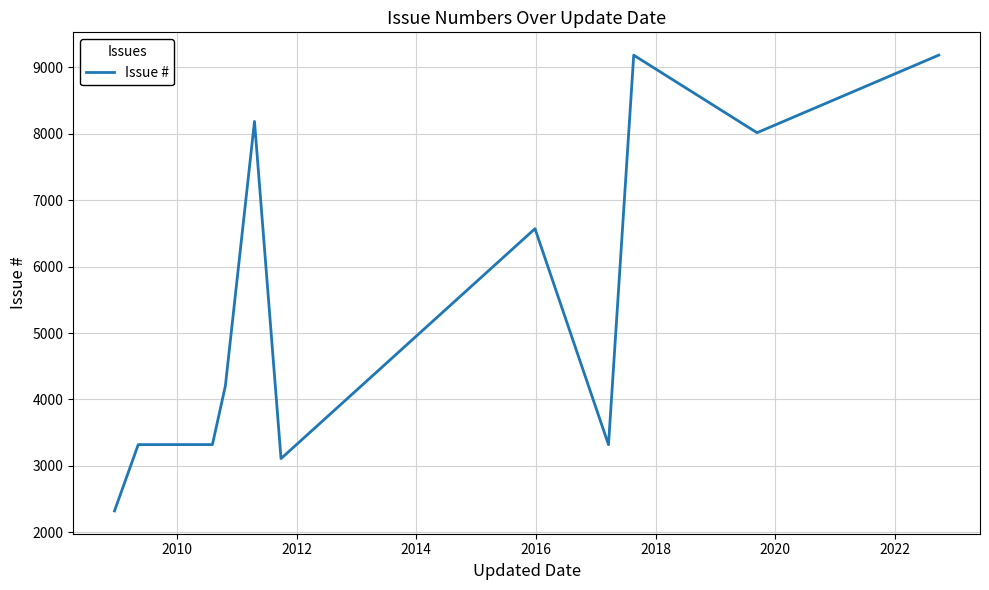

What is the minimum value shown in the chart?

2322